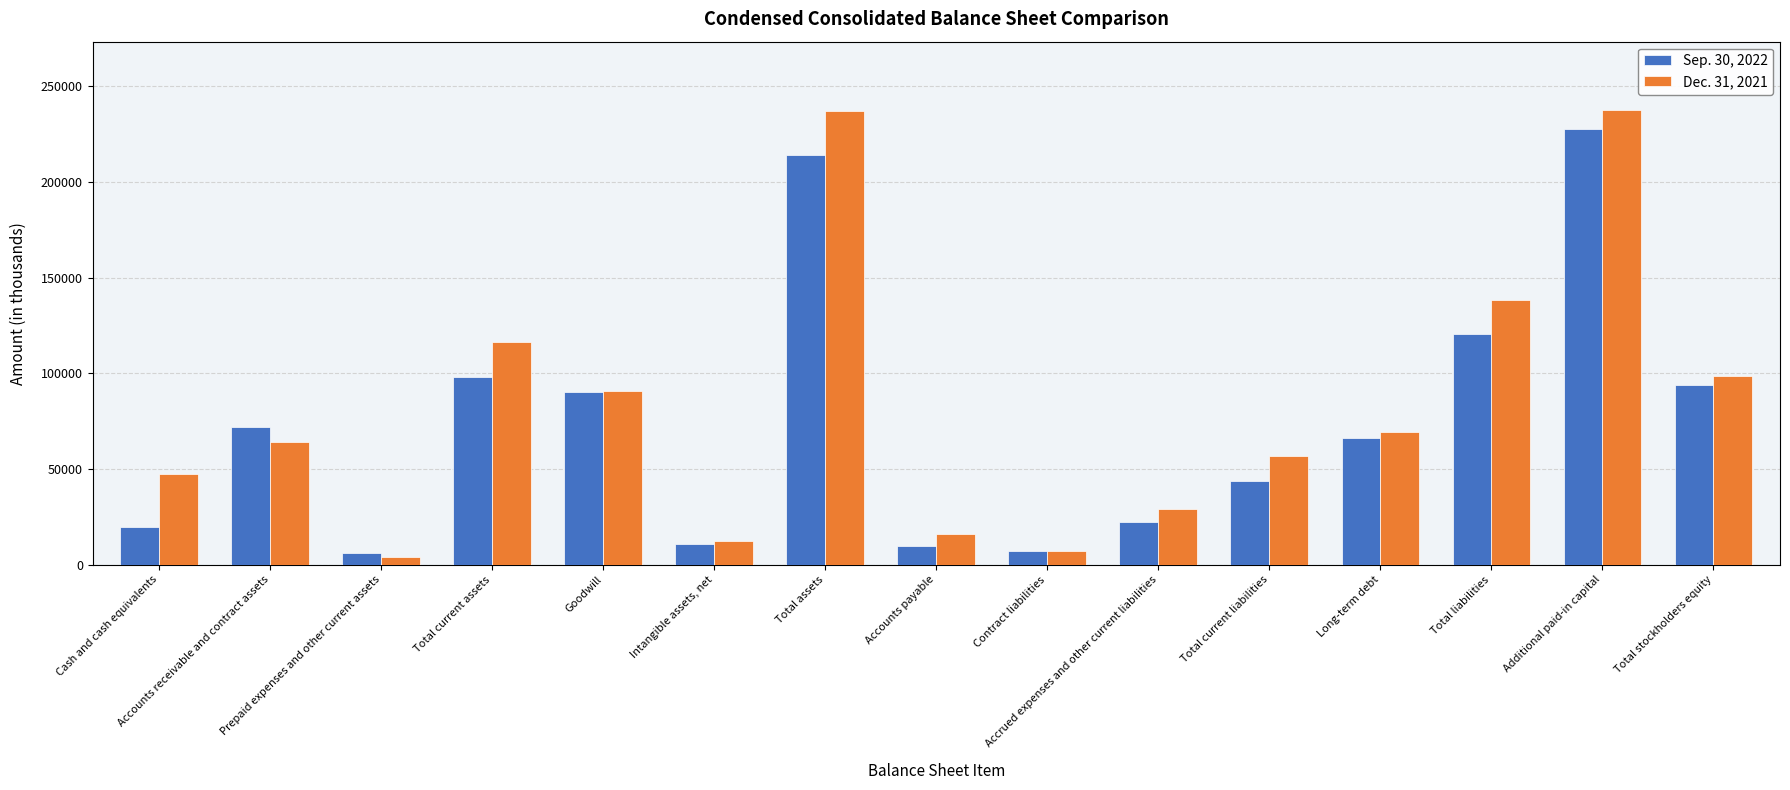

At how many categories does at least one series exceed 85183?

6